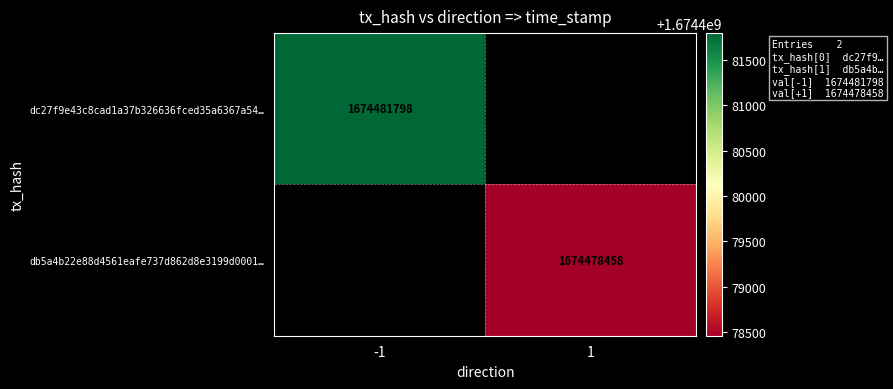

Is the value of dc27f9e43c8cad1a37b326636fced35a6367a54… at -1 greater than the value of db5a4b22e88d4561eafe737d862d8e3199d0001… at 1?

Yes